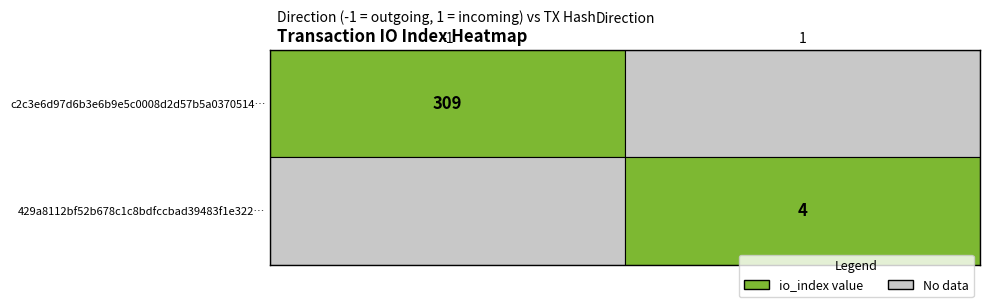

Which series has the widest spread of values?

c2c3e6d97d6b3e6b9e5c0008d2d57b5a0370514